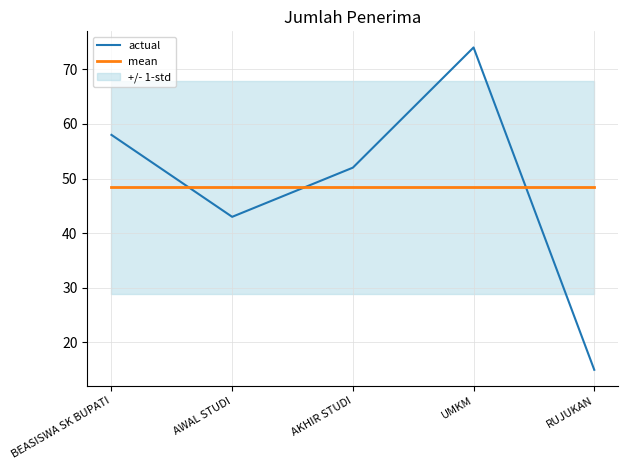

At AKHIR STUDI, list the series in order from smallest to largest.

mean, actual